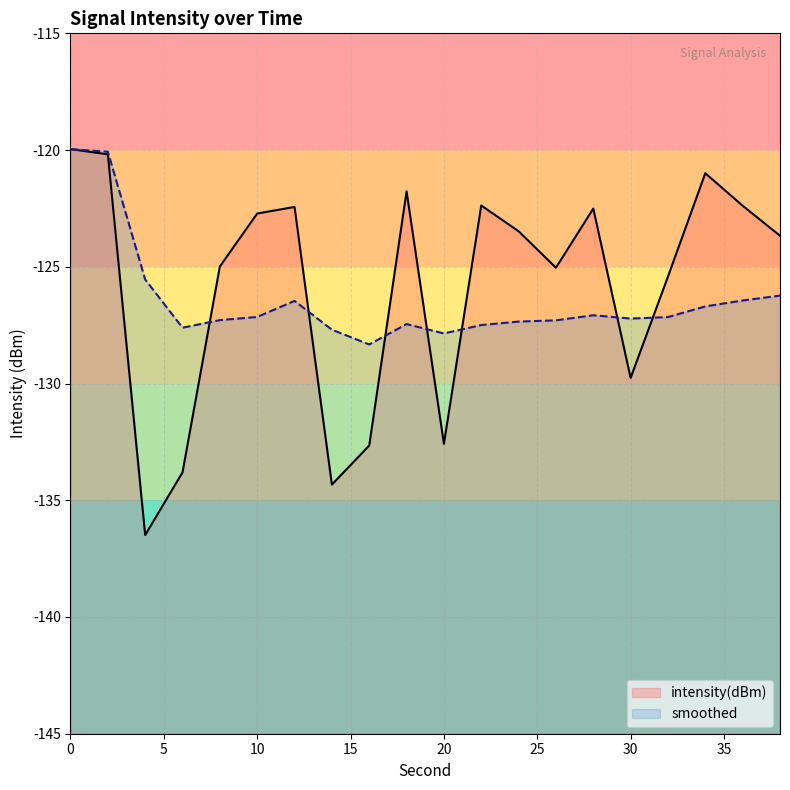

How many data points does each series have?

20